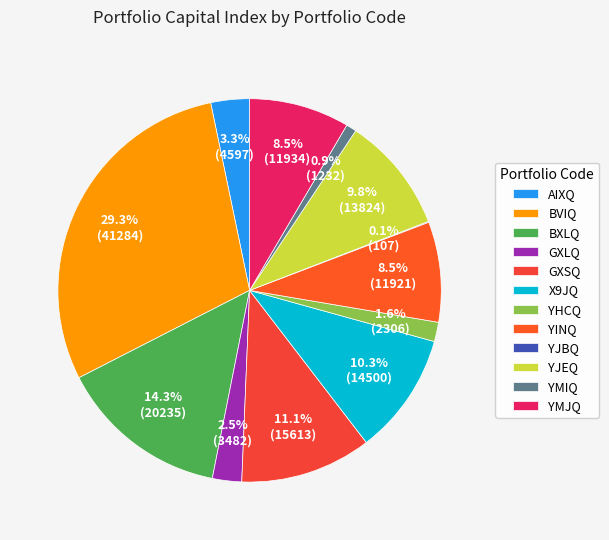

What percentage is the YHCQ slice, to the nearest percent?

2%